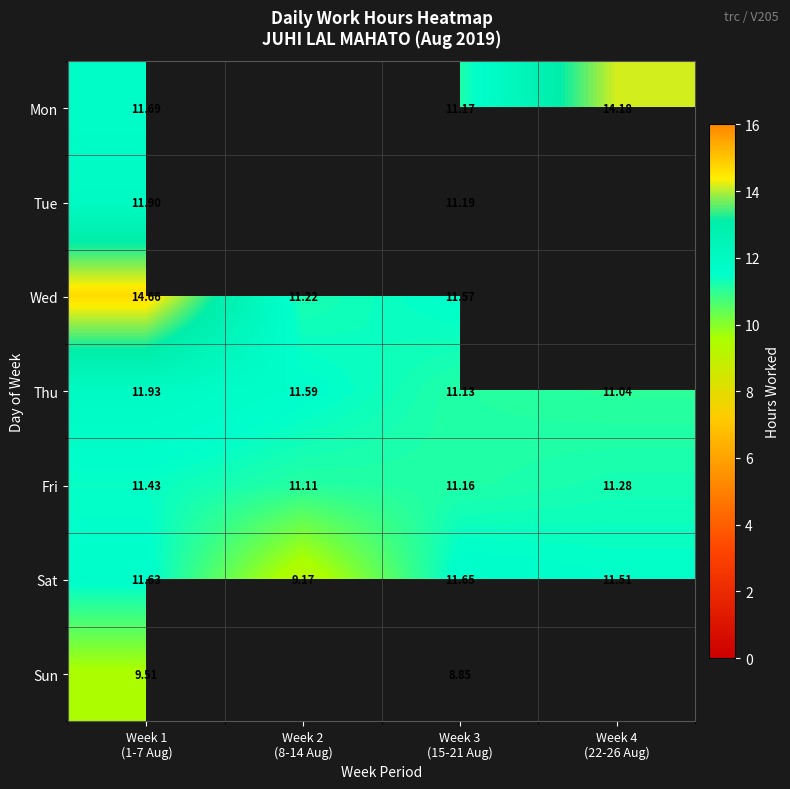

What is the maximum value shown in the chart?

14.7